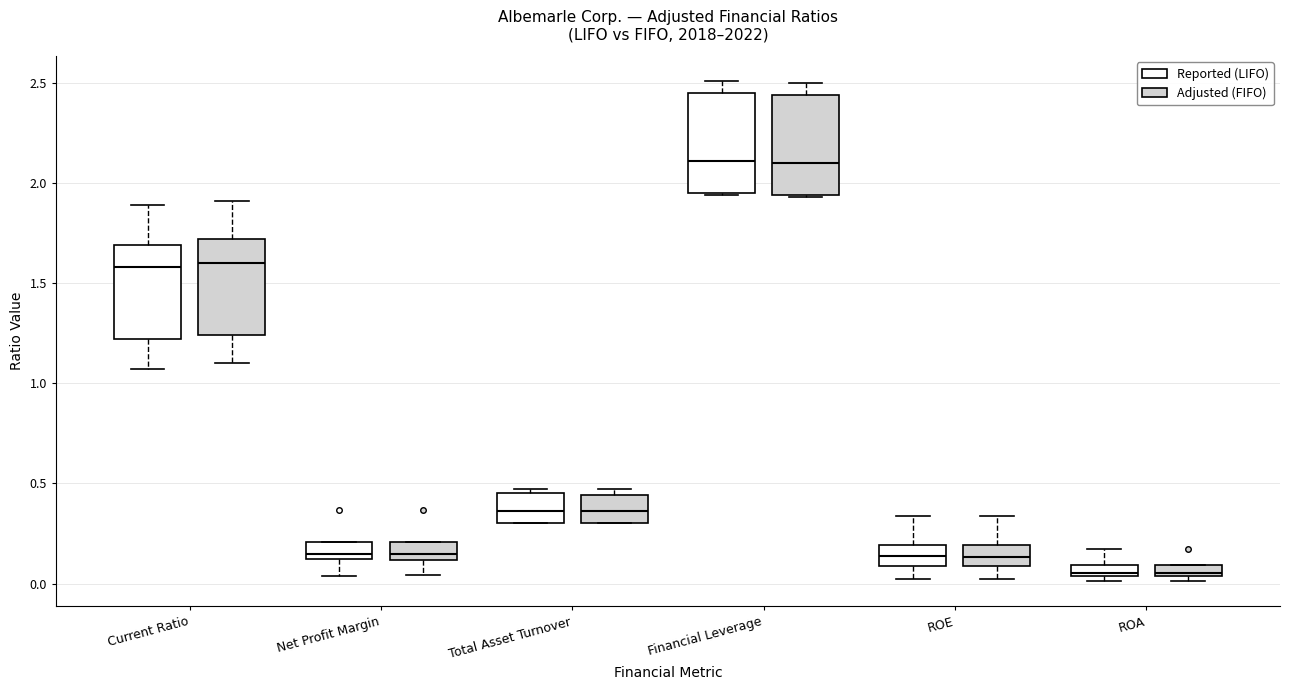

Where does the lower whisker of the box for ROE (Reported (LIFO)) end on the y-axis? The values are not printed on the chart, so give them approximately, as read against the axis.

0.00